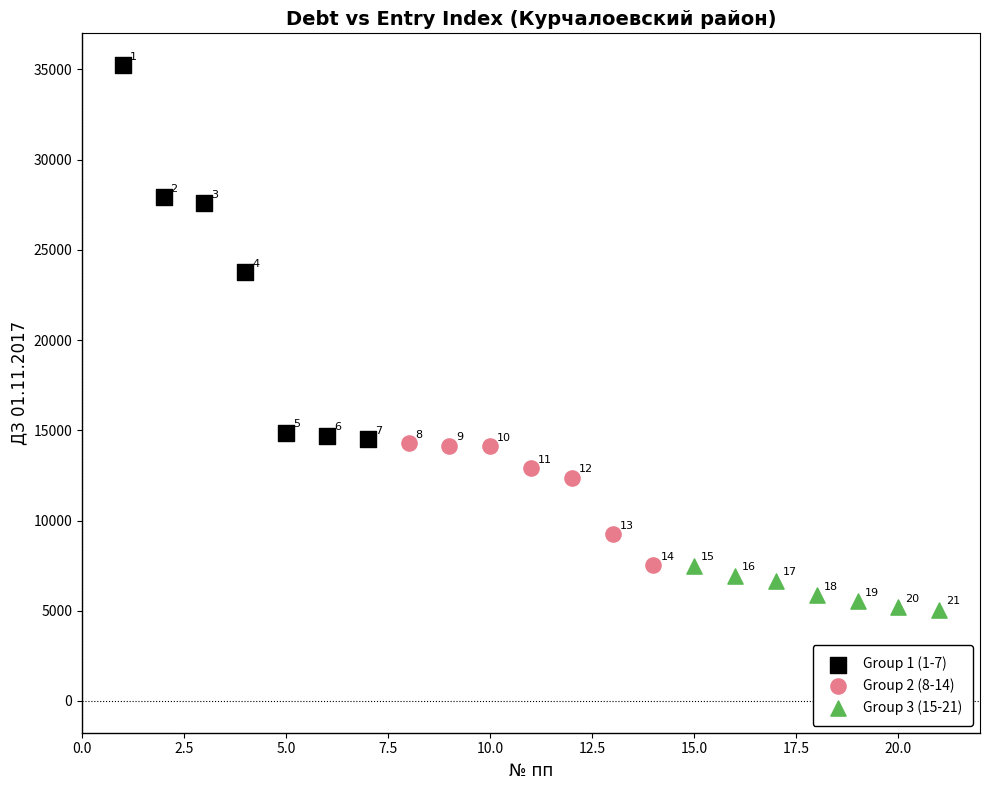

Which series reaches the minimum Y coordinate?

Group 3 (15-21)